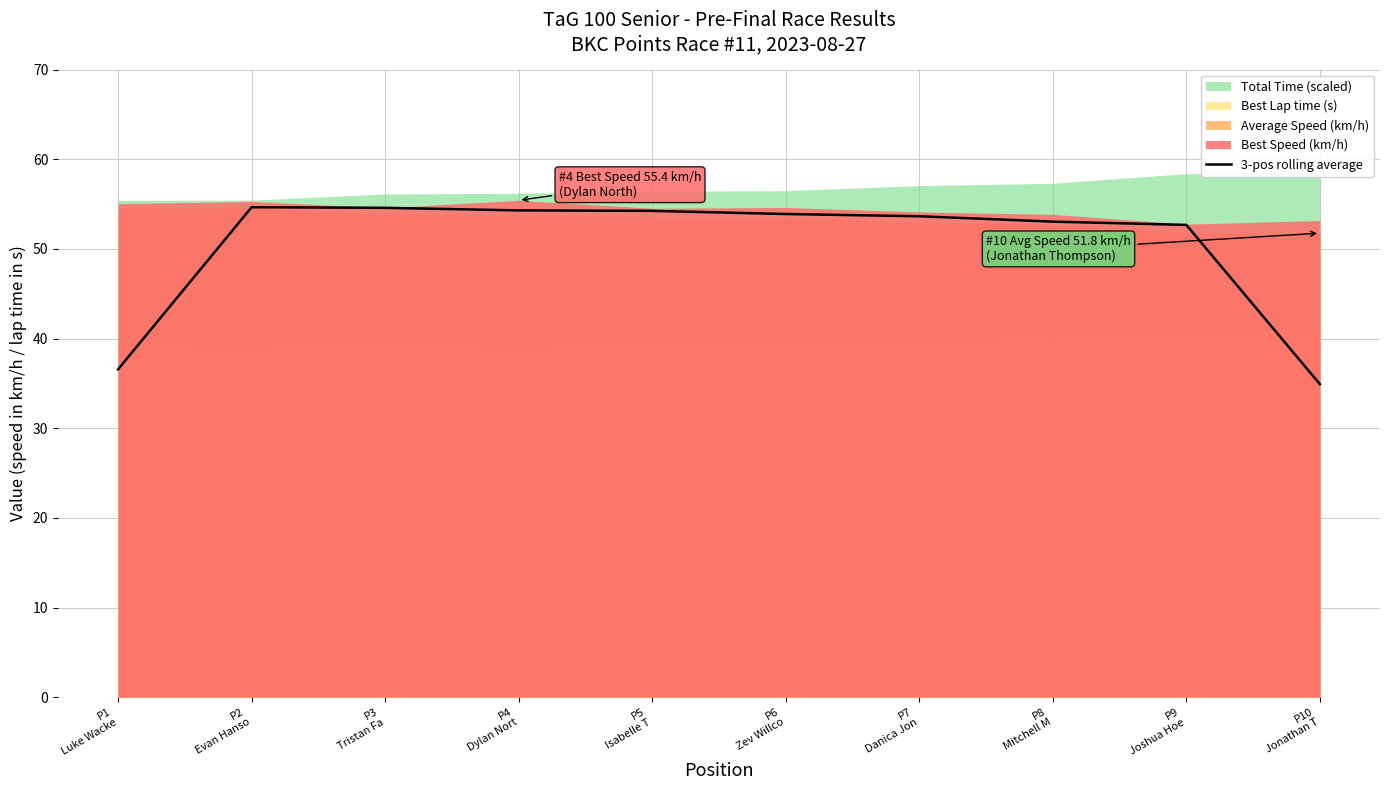

Reading left to right, list all the values displayed in this chart.

P1
Luke Wacke=36.6	P2
Evan Hanso=54.7	P3
Tristan Fa=54.6	P4
Dylan Nort=54.3	P5
Isabelle T=54.2	P6
Zev Willco=53.9	P7
Danica Jon=53.6	P8
Mitchell M=53.0	P9
Joshua Hoe=52.7	P10
Jonathan T=34.9